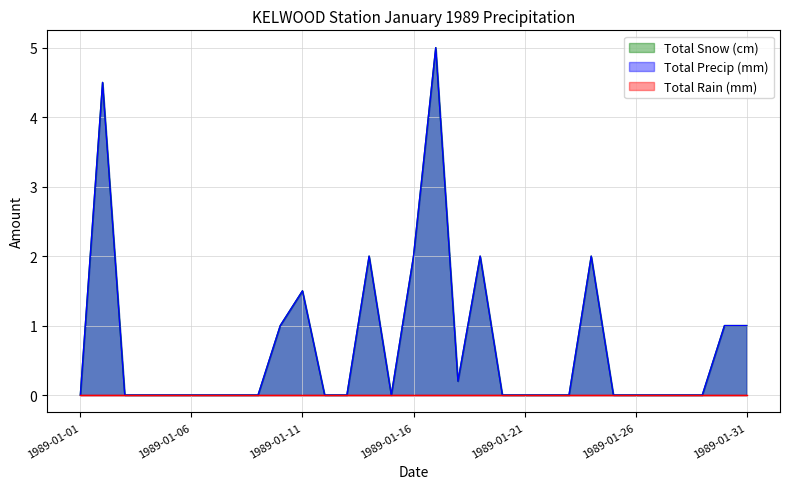

True or false: Total Precip (mm) has a value of 3.1 at 1989-01-24.

False